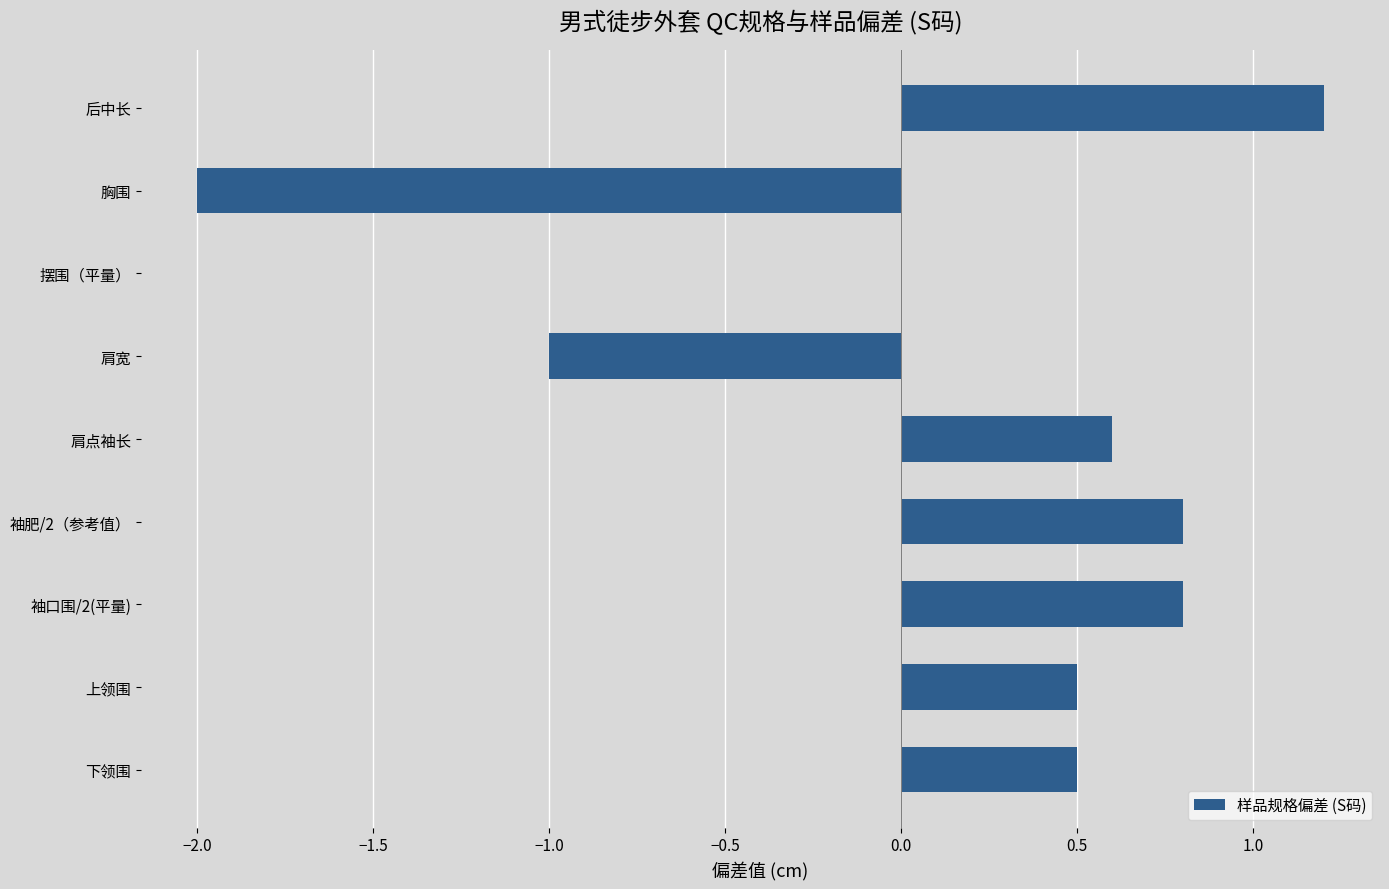

Reading bottom to top, extract all data points from this chart.

下领围=0.5	上领围=0.5	袖口围/2(平量)=0.8	袖肥/2（参考值）=0.8	肩点袖长=0.6	肩宽=-1.0	摆围（平量）=0.0	胸围=-2.0	后中长=1.2